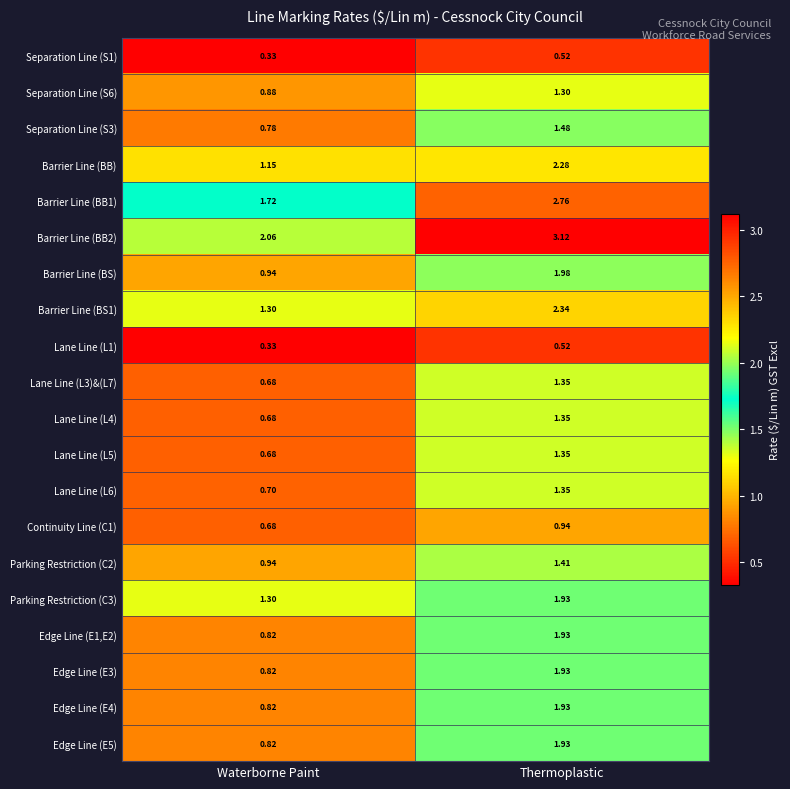

Is the value of Lane Line (L5) at Waterborne Paint greater than the value of Parking Restriction (C3) at Thermoplastic?

No